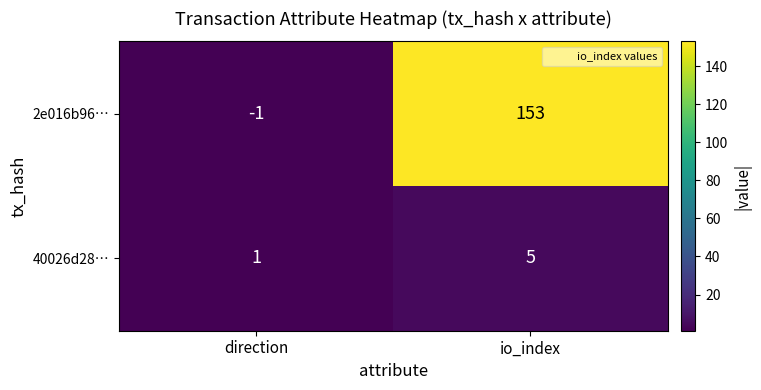

Which series has the largest total across all categories?

2e016b96…